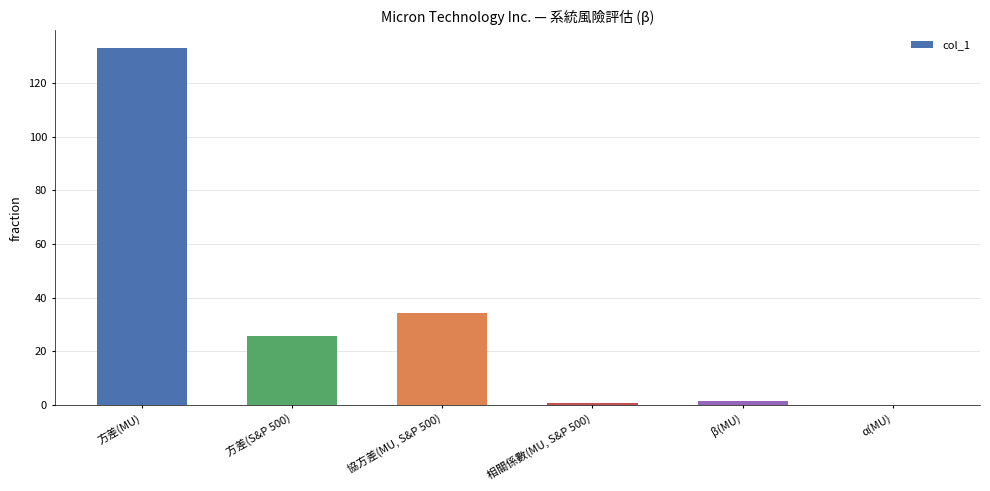

What is the sum of all values?

194.7